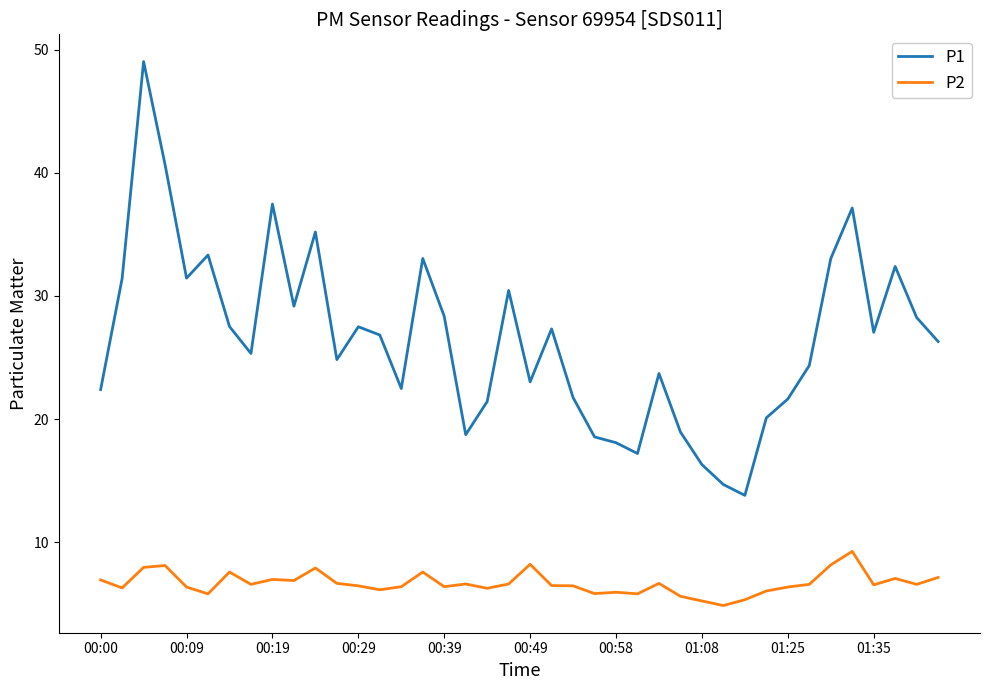

How many values in the P1 series are below 26?

19